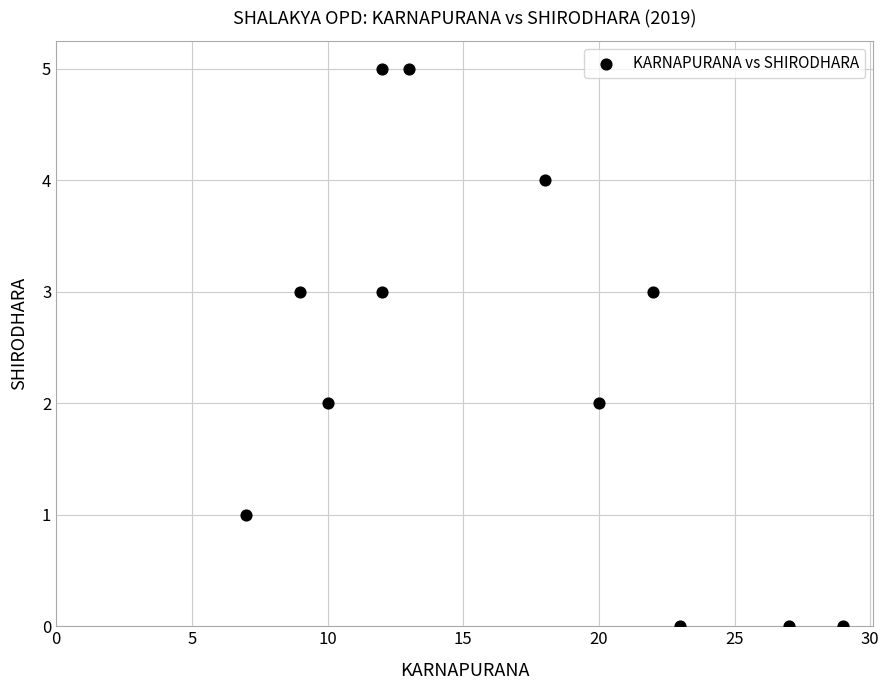

What is the range of Y values (max minus min)?

5